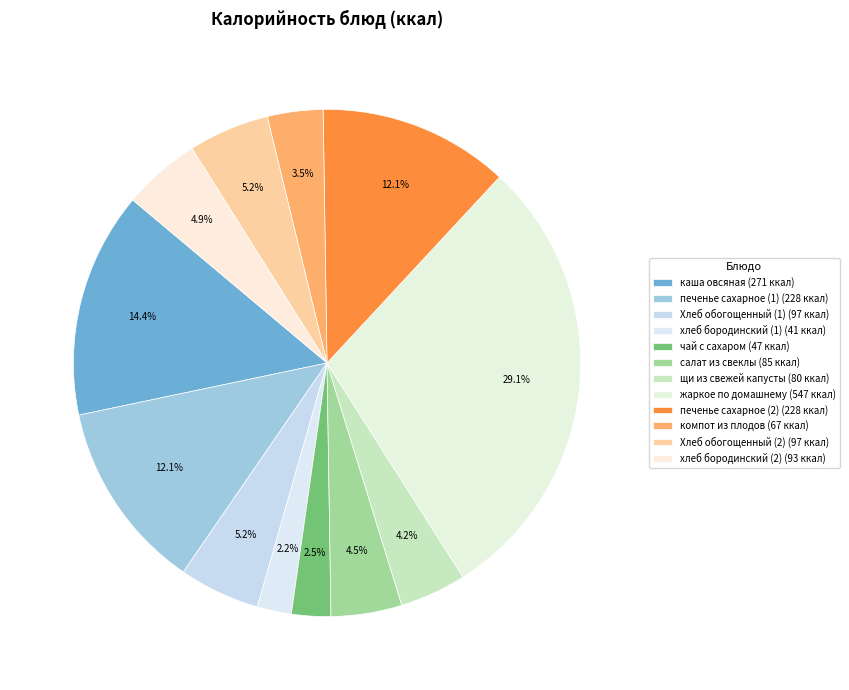

To the nearest percent, what is the average slice percentage?

8%